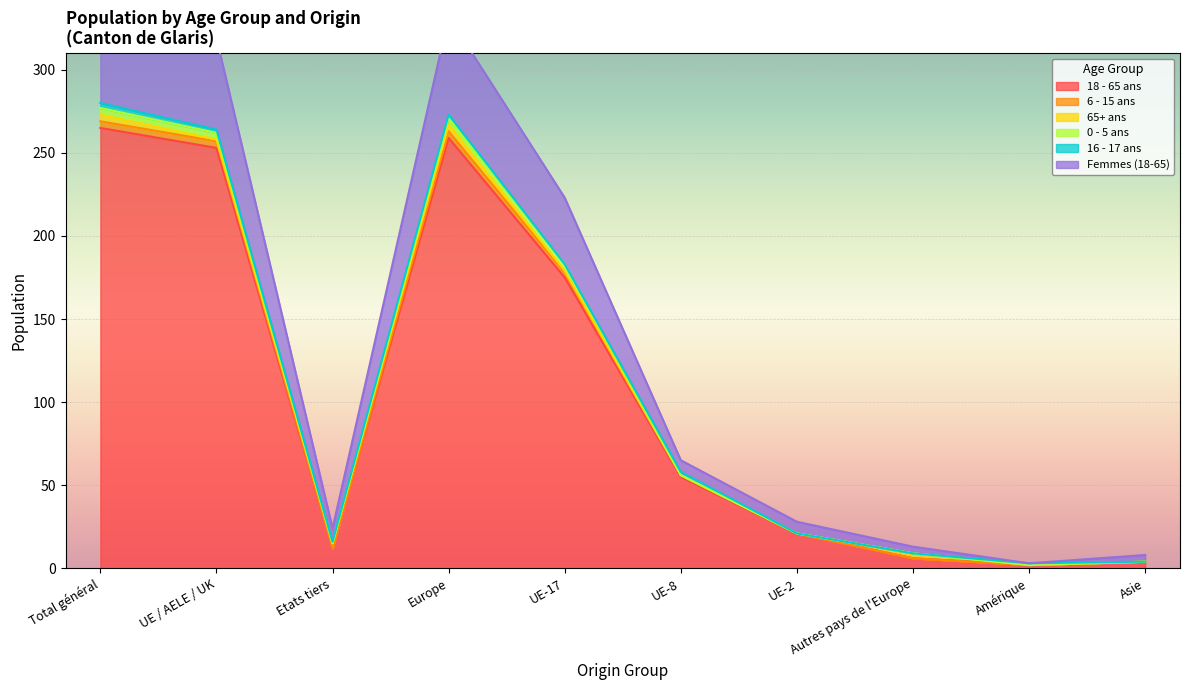

The value of 18 - 65 ans at Etats tiers is 12. True or false?

True